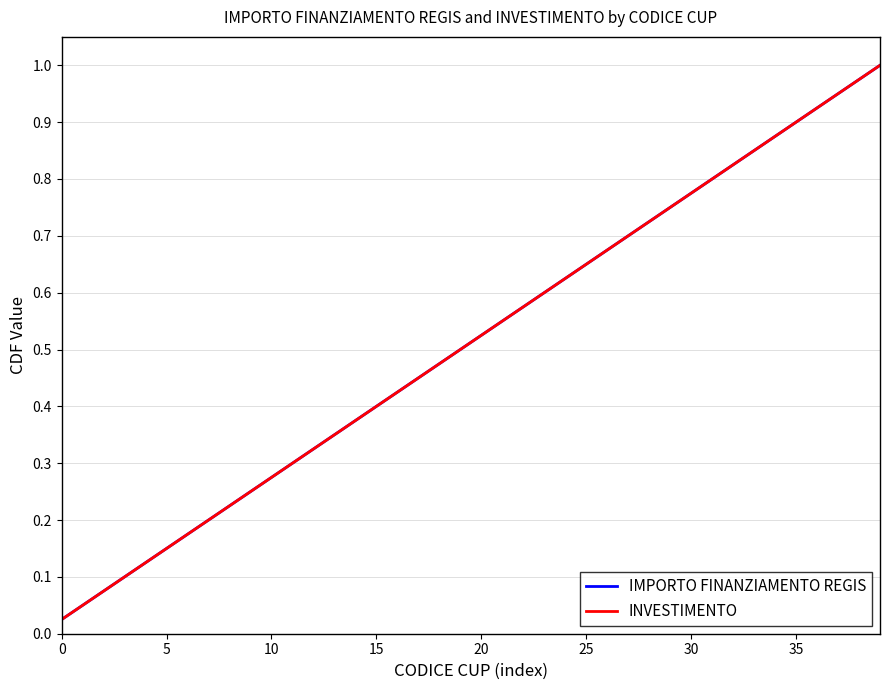

Does the chart have visible grid lines?

Yes